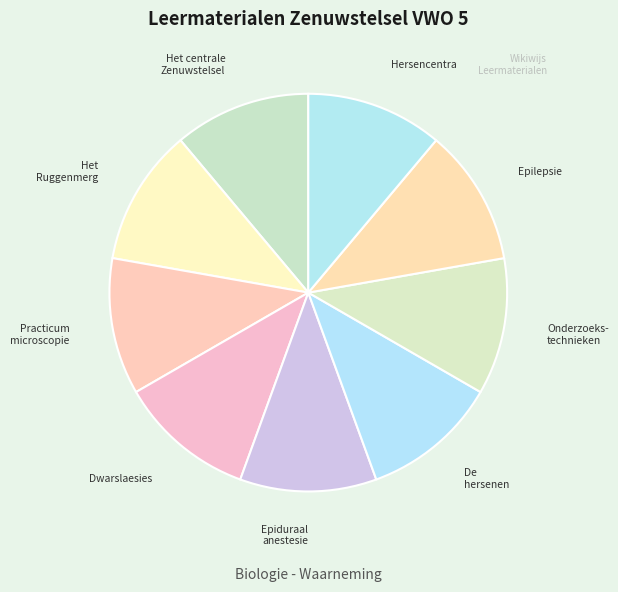

Approximately how many times larger is the value at Dwarslaesies compared to Hersencentra?

1.0